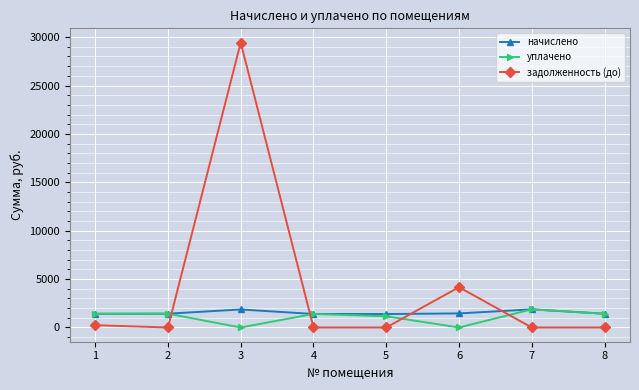

What is the maximum value shown in the chart?

29437.4